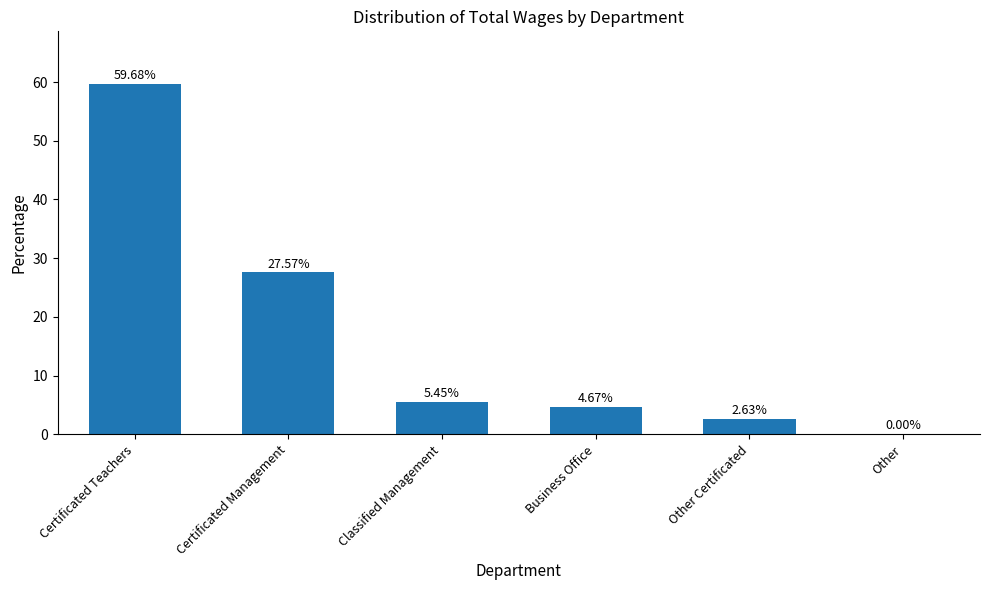

Where is the data nearest to the value 29?

Certificated Management